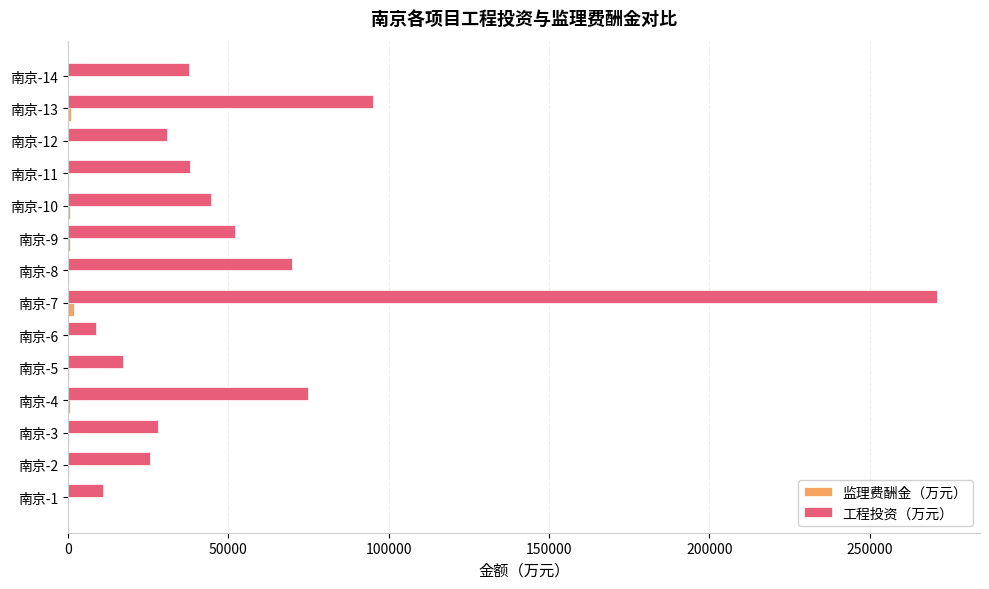

Which series has the widest spread of values?

工程投资（万元）